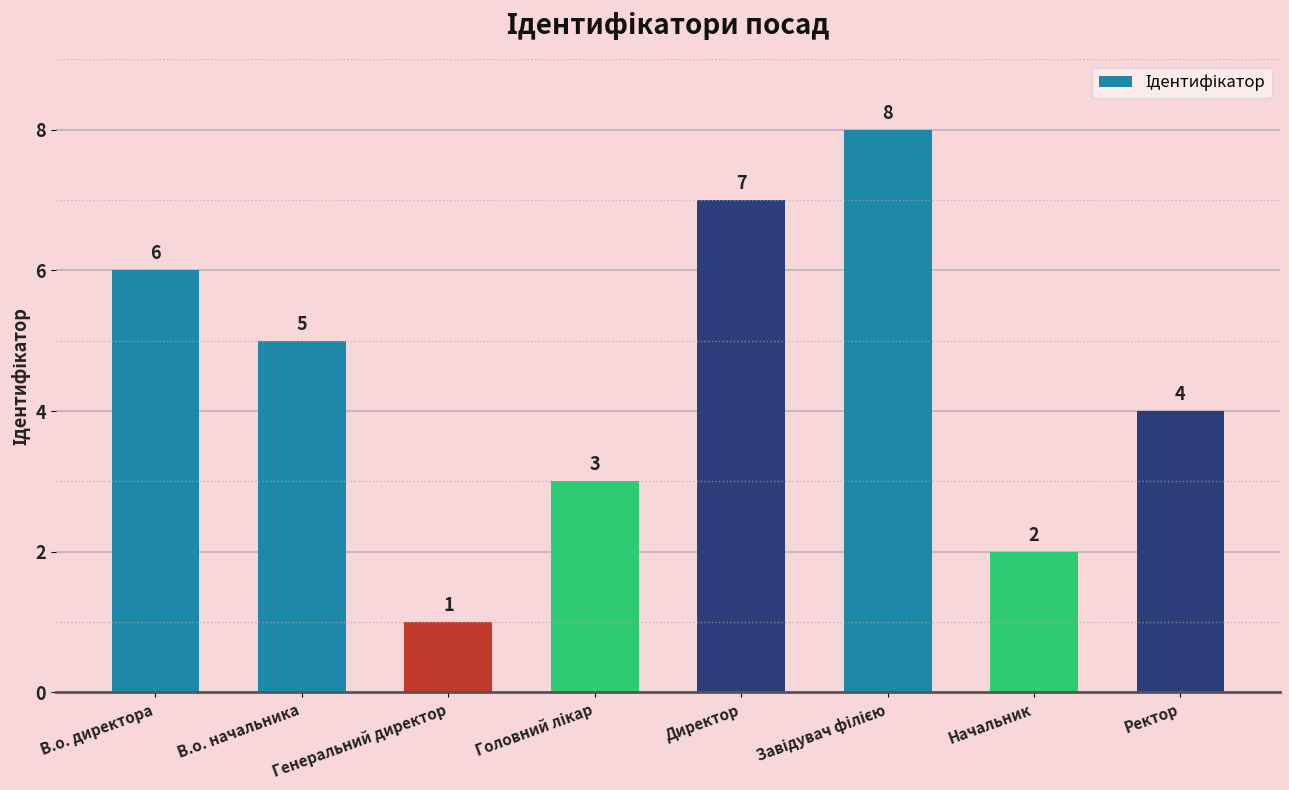

What is the difference between the second highest and second lowest values?

5